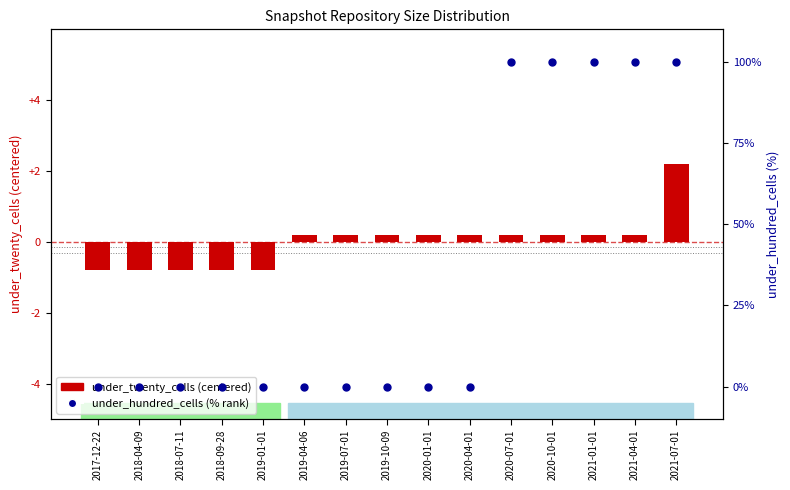

What are all the series names shown in the legend?

under_twenty_cells (centered), under_hundred_cells (% rank)